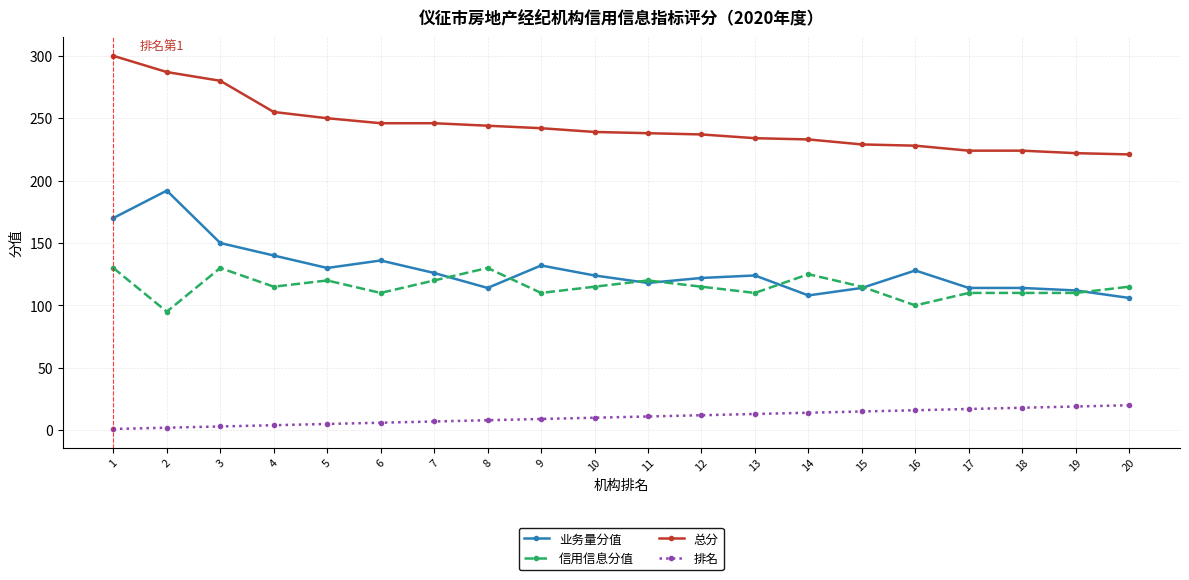

What is the total value across all series at 20?

462